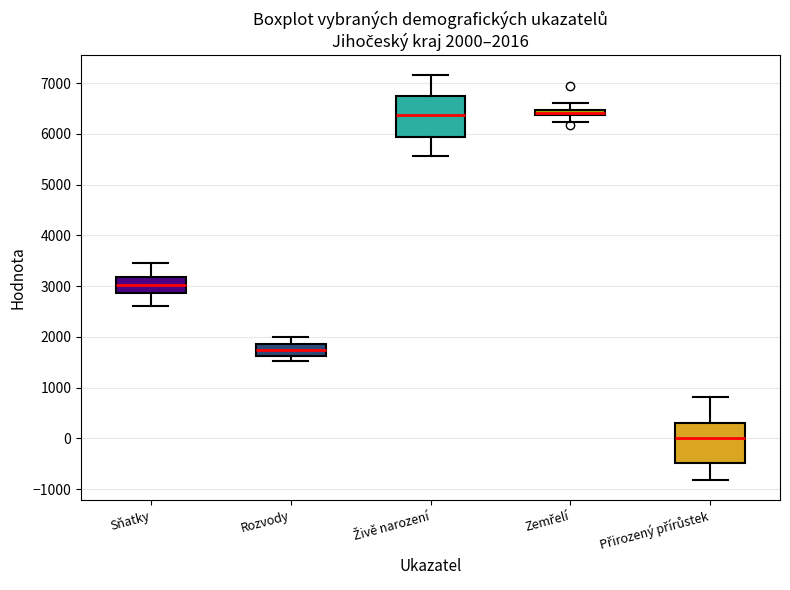

Which box's median line is the lowest?

Přirozený přírůstek